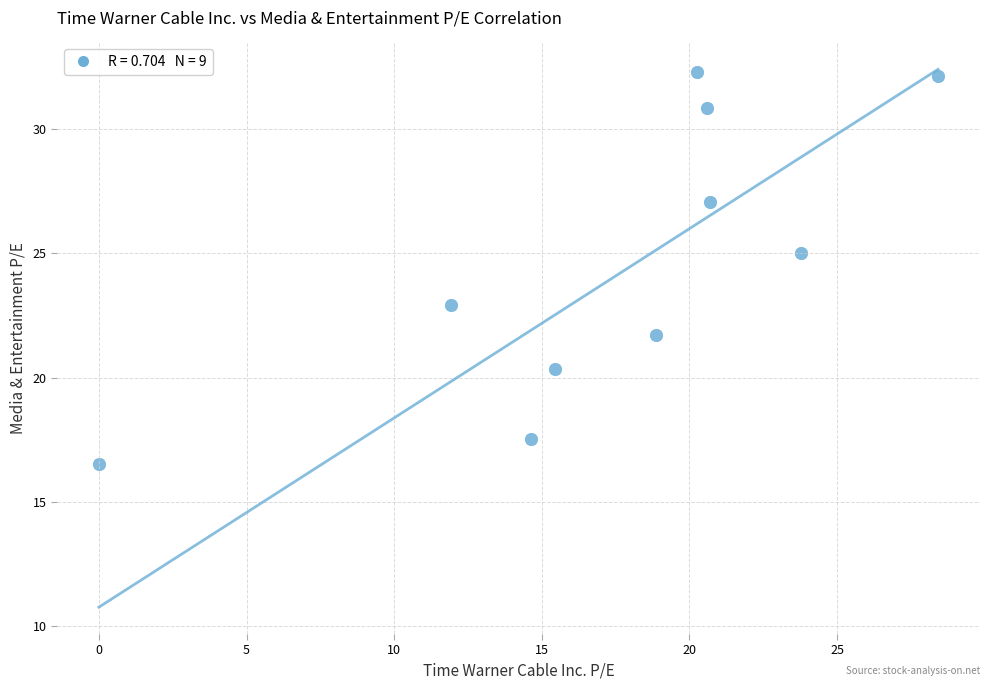

What is the range of Y values (max minus min)?

15.8